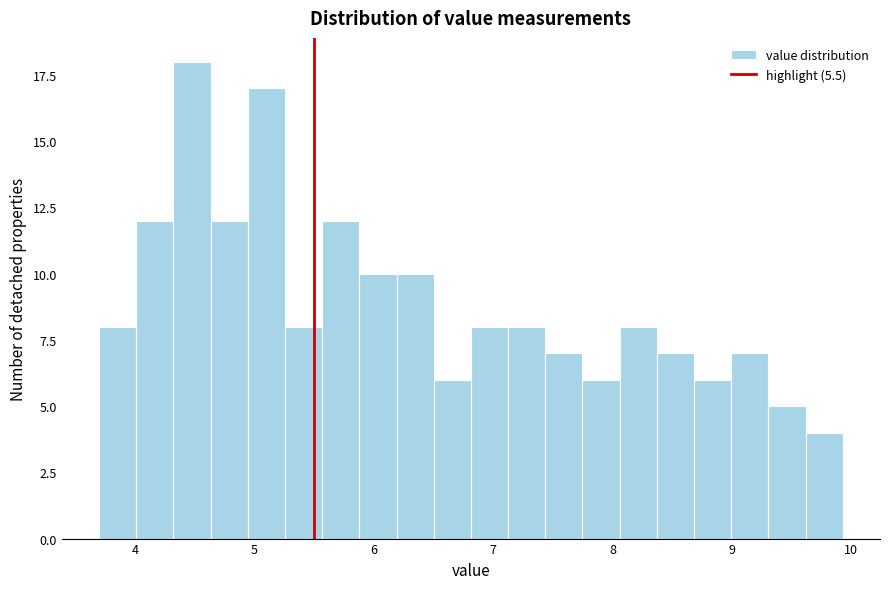

Around what value on the x-axis is the tallest bar? Give the approximate position of its centre, as read against the axis.

4.5